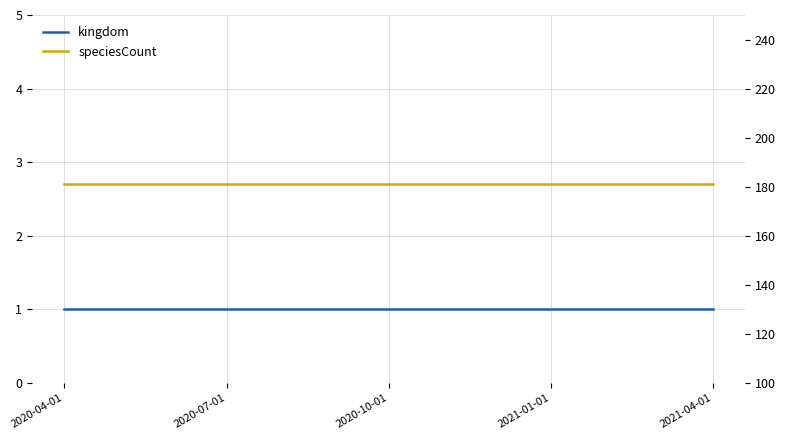

The kingdom series shows 0 at 2020-04-01. True or false?

False